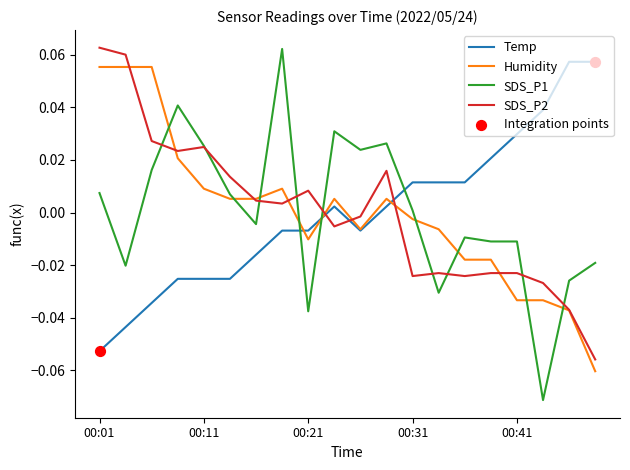

Which series has the largest range (max minus min)?

SDS_P1